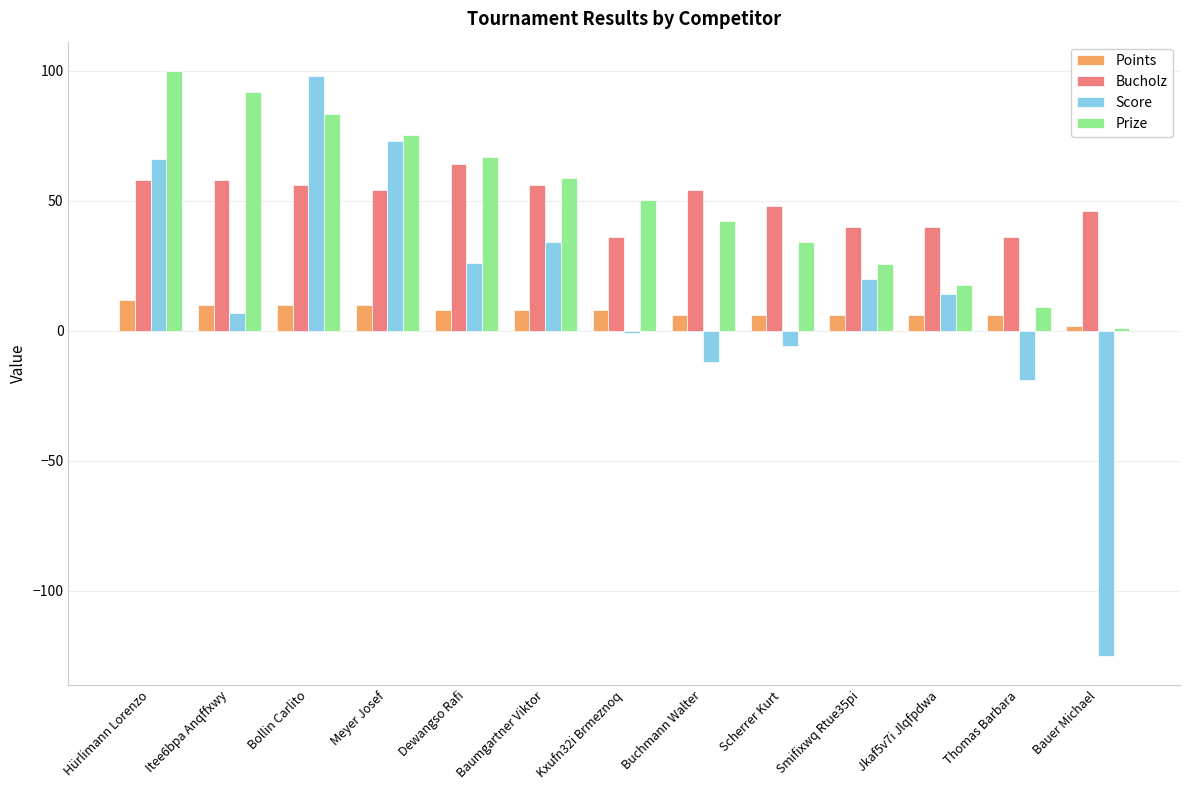

Count the number of data series in this chart.

4